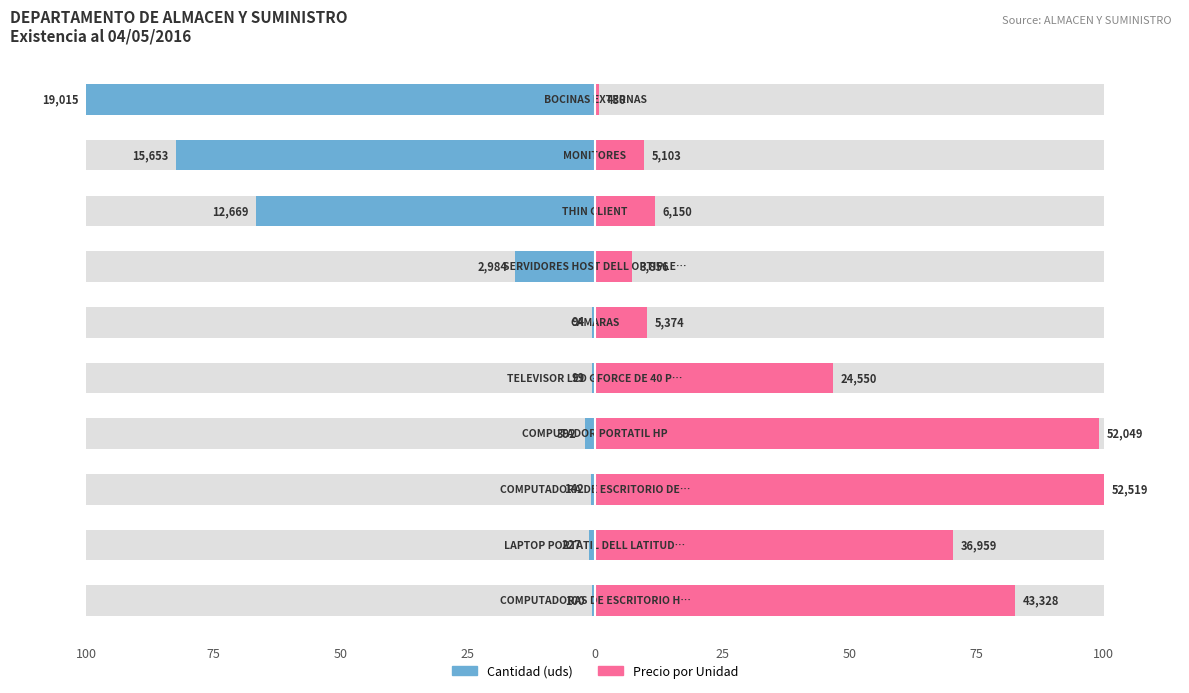

Reading left to right, transcribe all the data shown in this chart.

Cantidad (uds): -0.5	-1.2	-0.7	-2.1	-0.5	-0.5	-15.7	-66.6	-82.3	-100.0
Precio por Unidad: 82.5	70.4	100.0	99.1	46.7	10.2	7.3	11.7	9.7	0.8